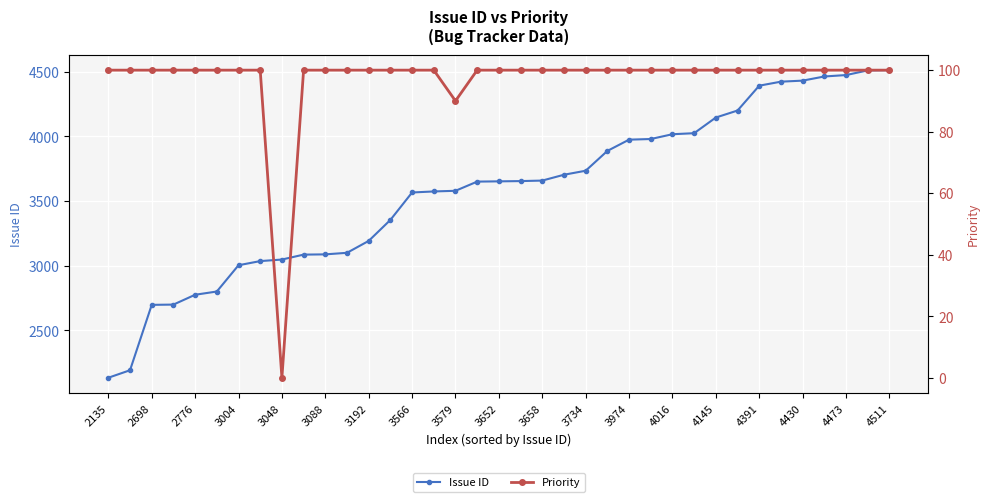

Rank the series by their maximum value, from lowest to highest.

Priority, Issue ID